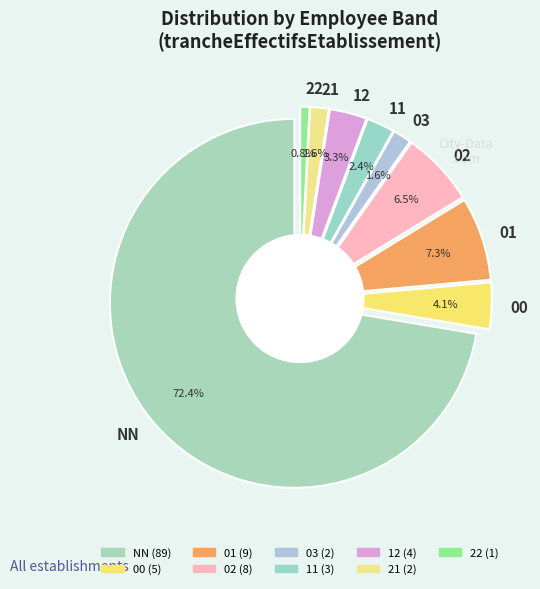

Which slice is the smallest?

22